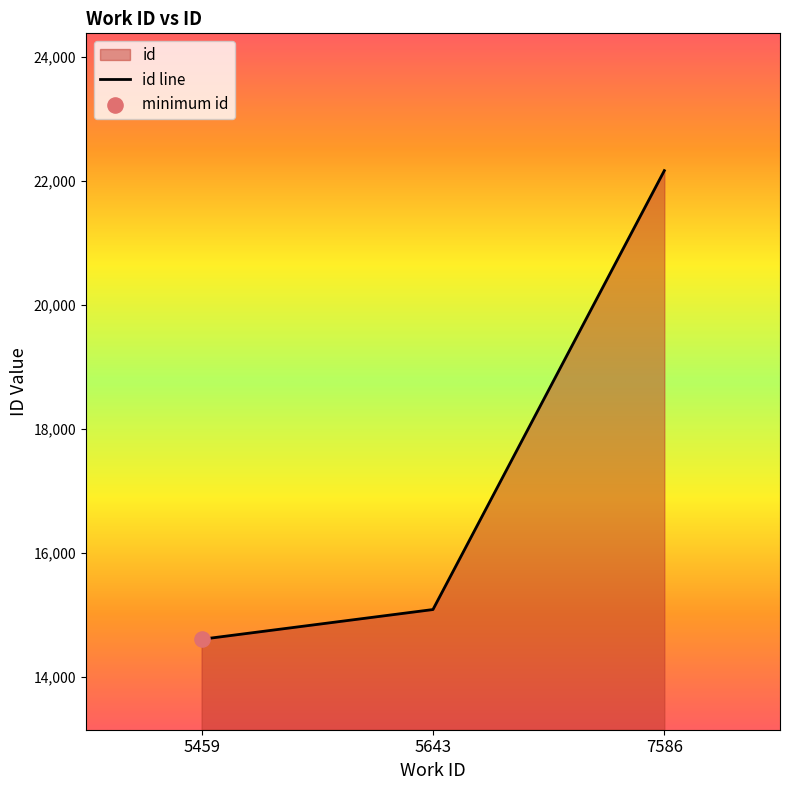

What is the change in value from 5459 to 5643?

+480